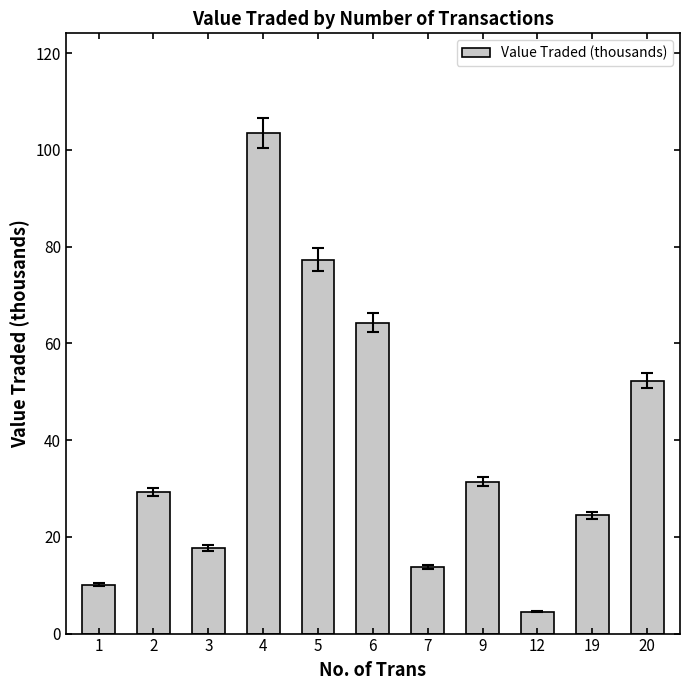

The value at 9 is 31.4. True or false?

True